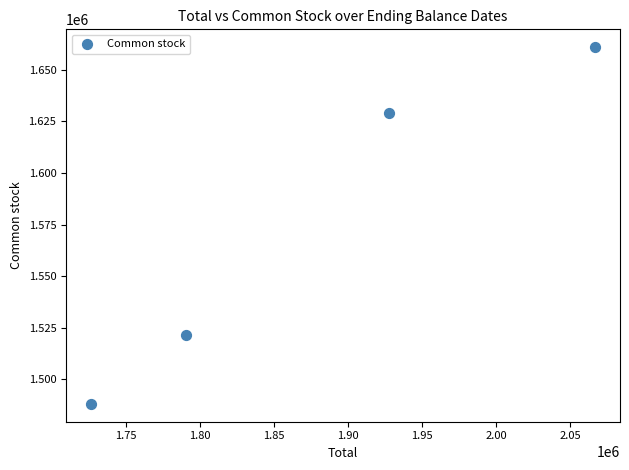

What is the average Y value?

1574867